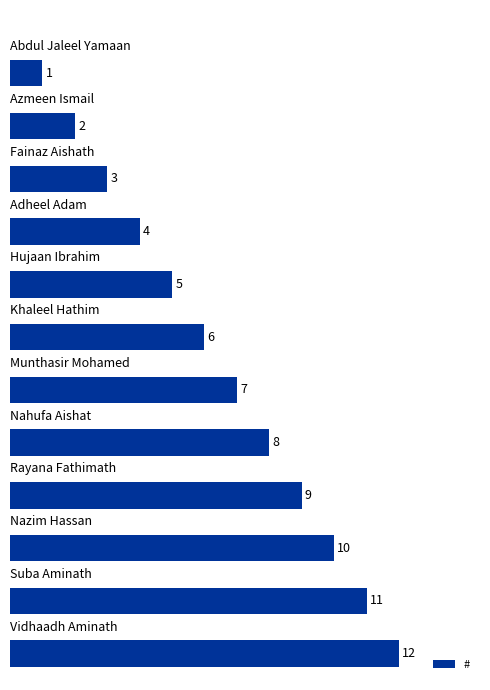

What is the difference between the second highest and second lowest values?

9